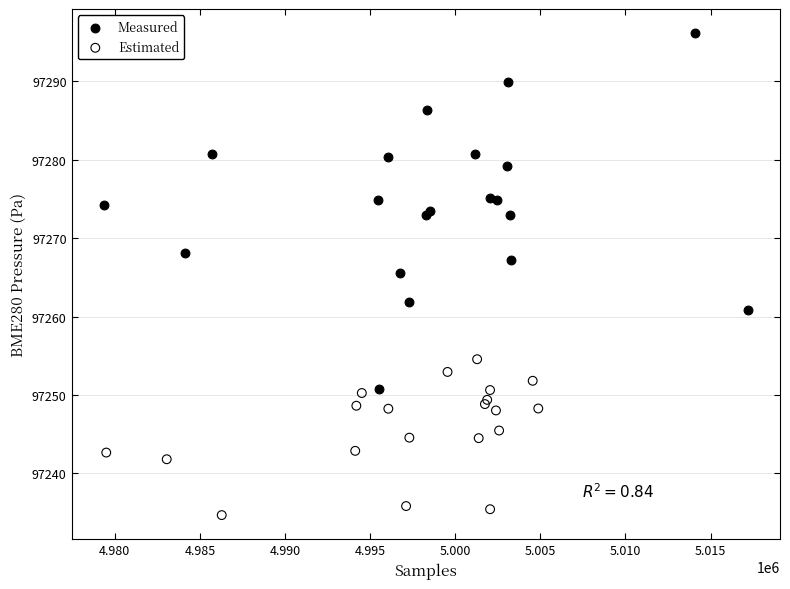

Which series has the widest spread of Y values?

Measured